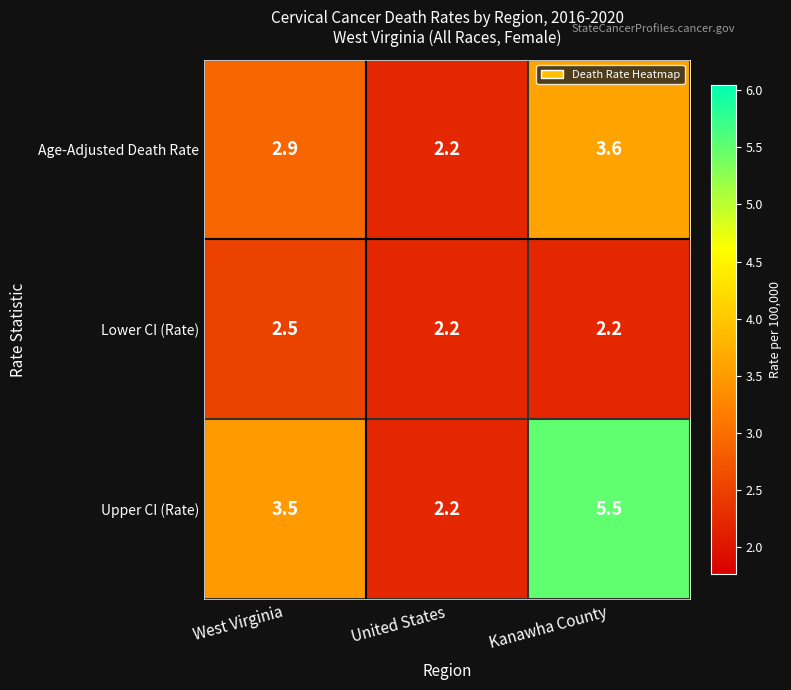

At West Virginia, list the series in order from smallest to largest.

Lower CI (Rate), Age-Adjusted Death Rate, Upper CI (Rate)